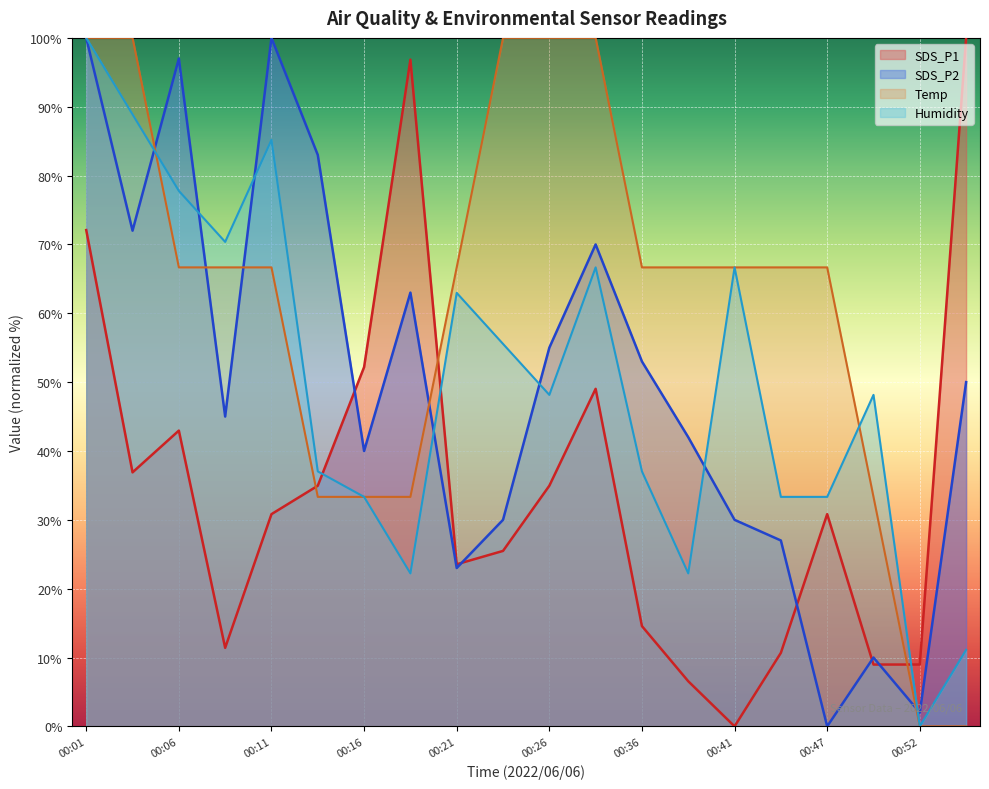

At which category does Humidity reach its first local peak?

00:11